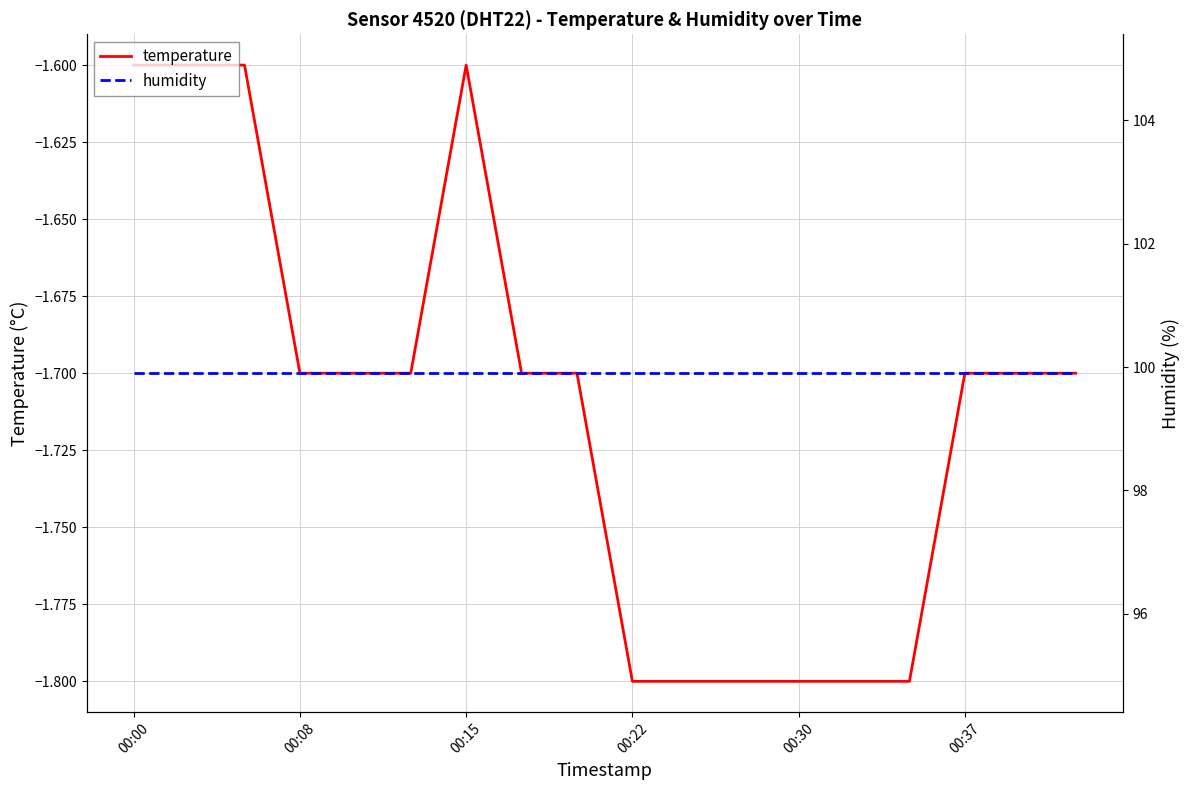

How many lines are shown in the chart?

2